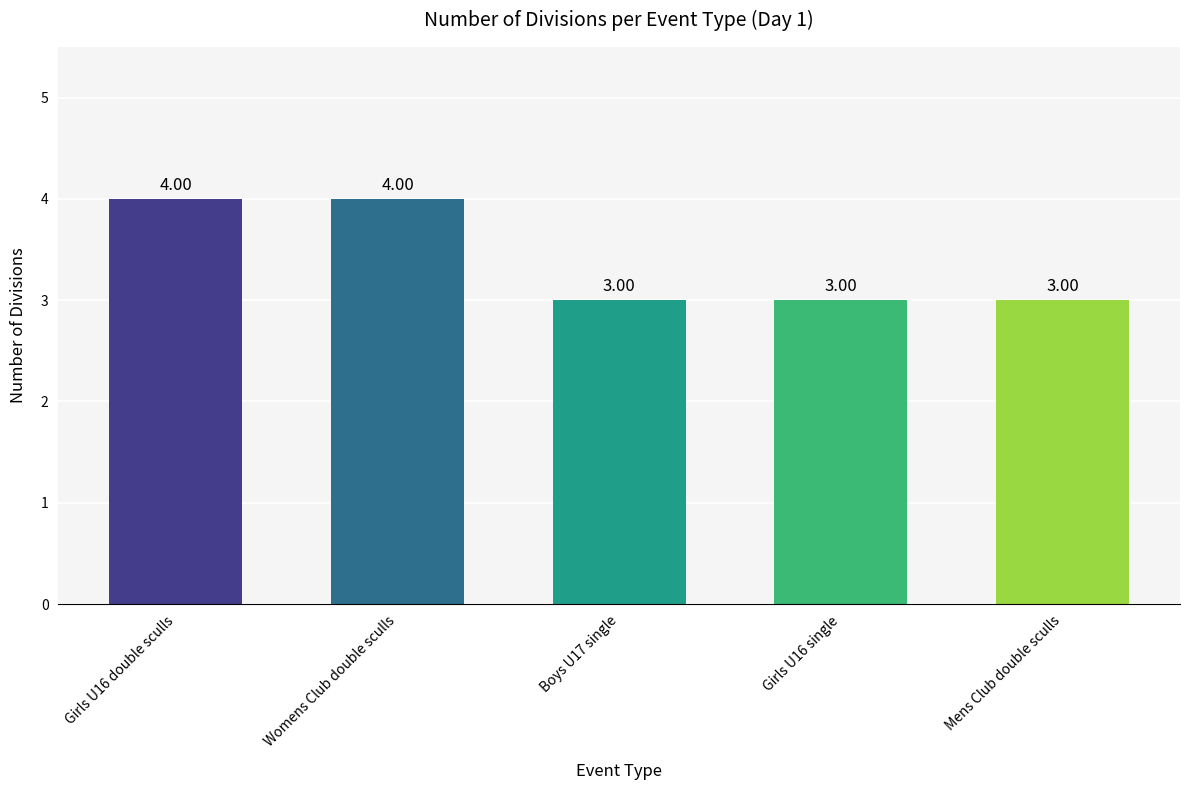

Is it true that the value at Boys U17 single is 2?

False